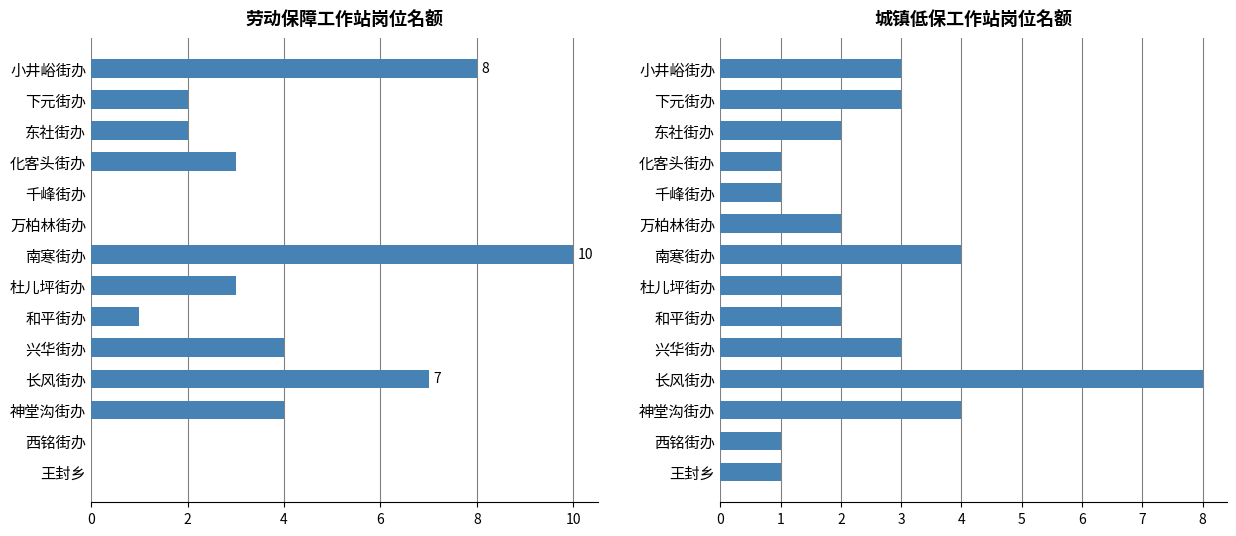

What is the difference between the second highest and second lowest values in the 劳动保障工作站 series?

8